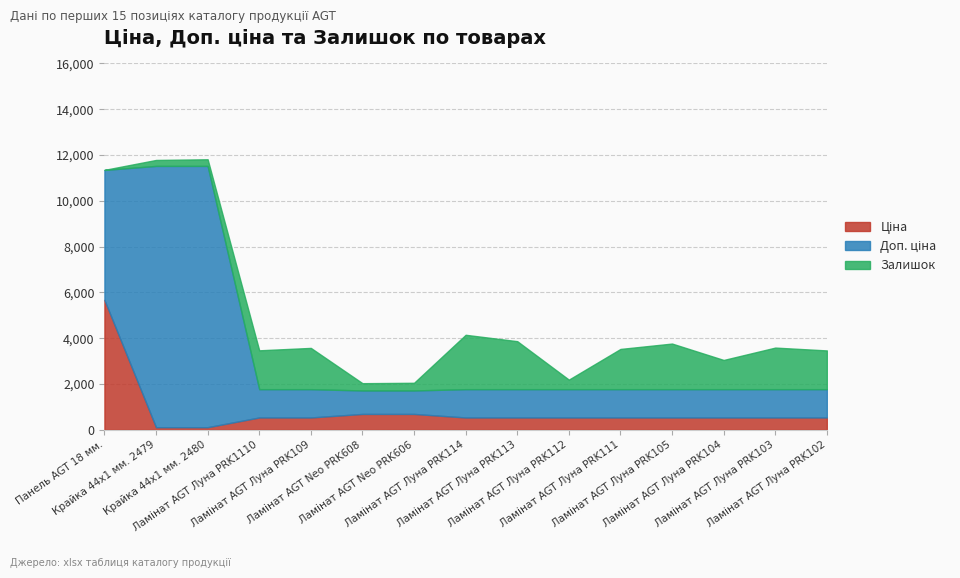

Is the value of Ціна at Ламінат AGT Луна PRK103 greater than the value of Доп. ціна at Ламінат AGT Луна PRK112?

No